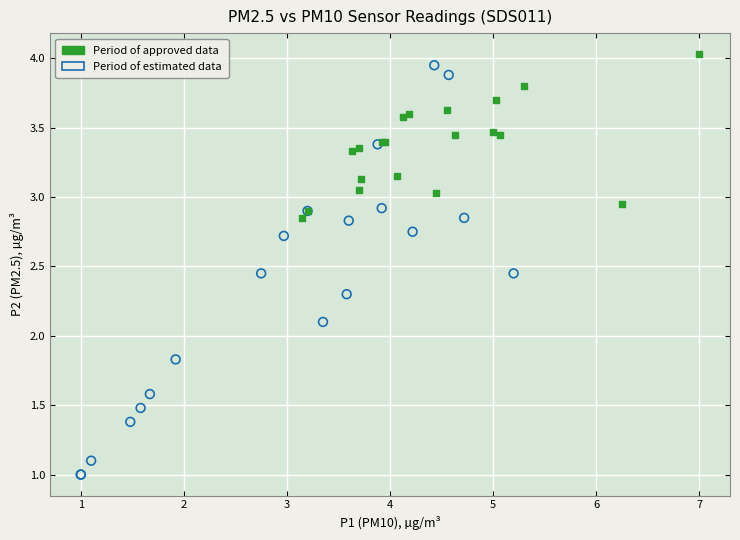

Which series contains the lowest Y value?

Period of estimated data